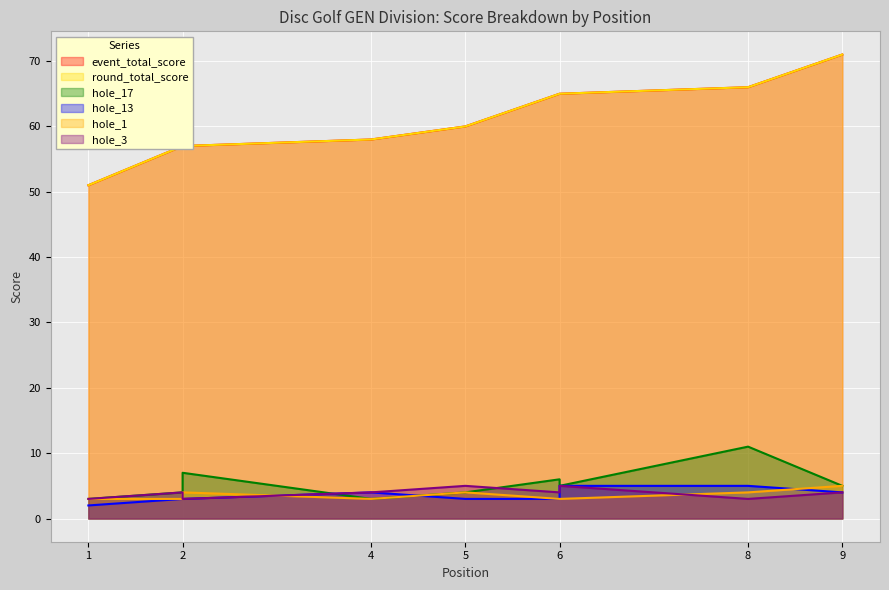

Which category has the highest value in the event_total_score series?

9